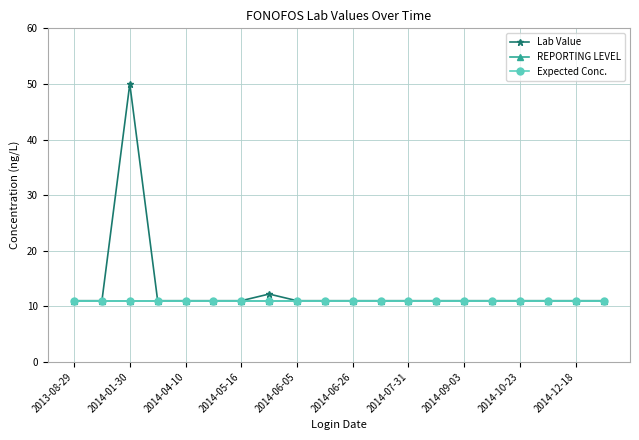

True or false: Expected Conc. and Lab Value intersect in this chart.

False